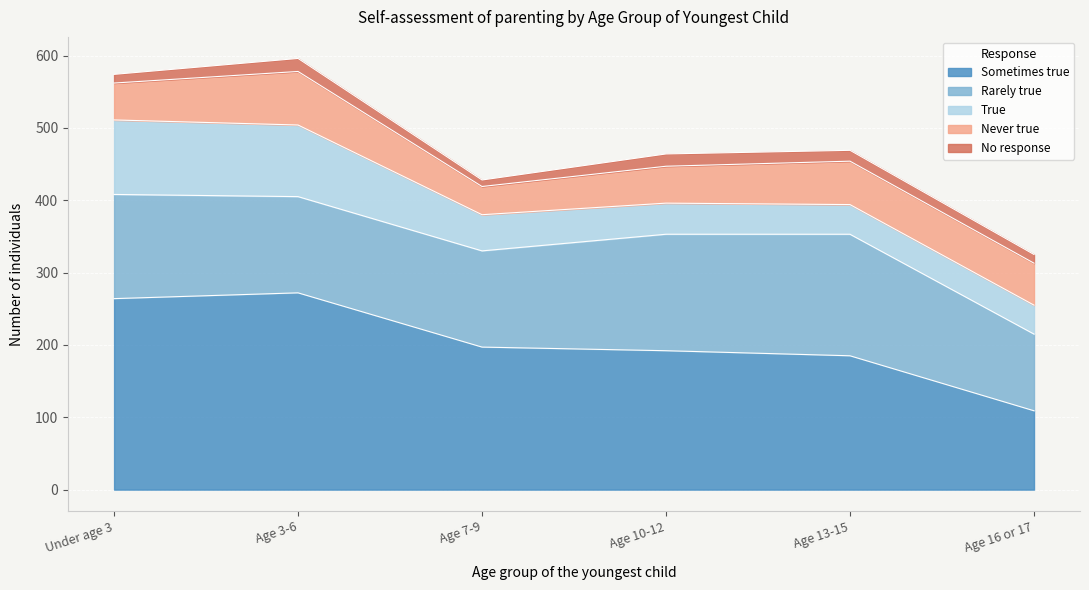

What is the approximate value of No response at Age 16 or 17?

12